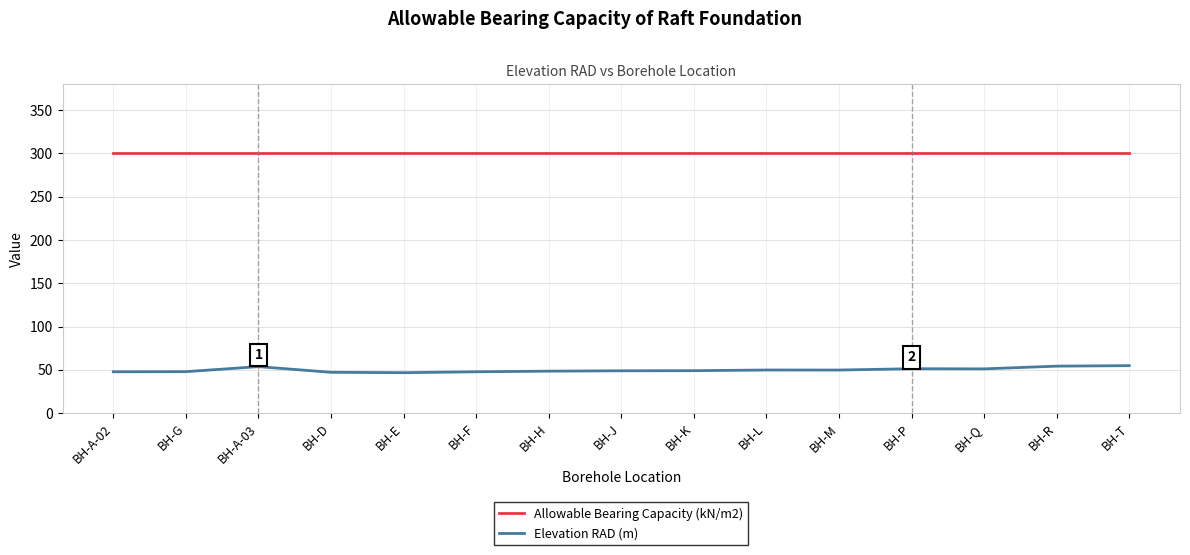

Rank the series by their average value, from lowest to highest.

Elevation RAD (m), Allowable Bearing Capacity (kN/m2)